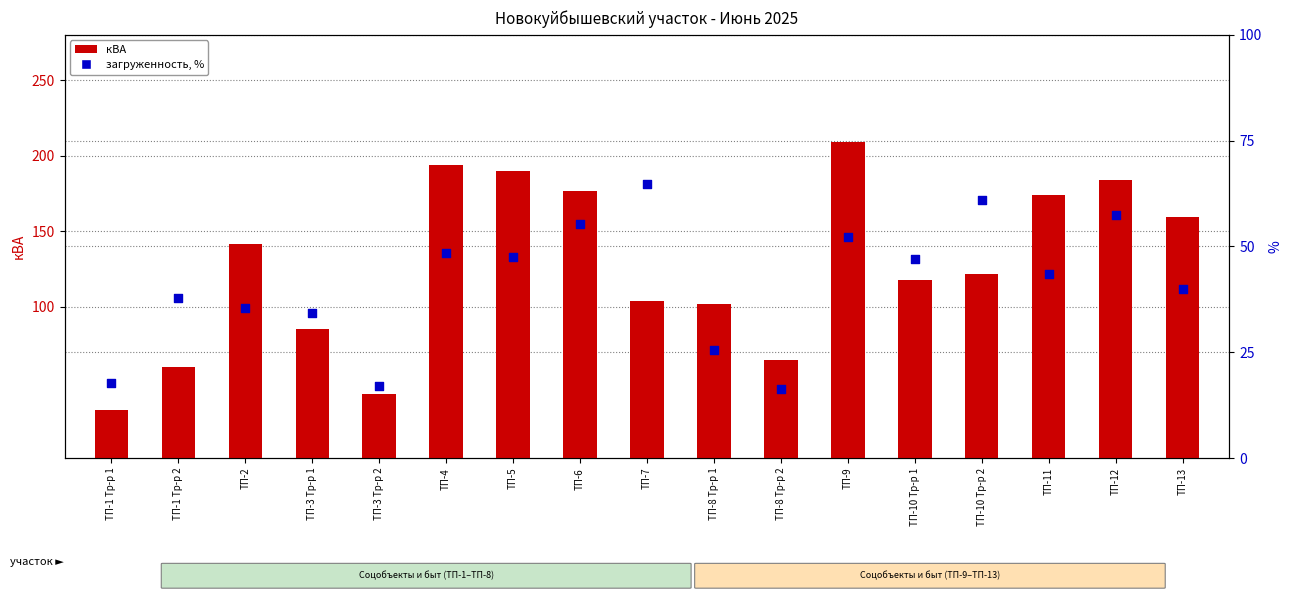

Which series reaches the maximum Y coordinate?

кВА